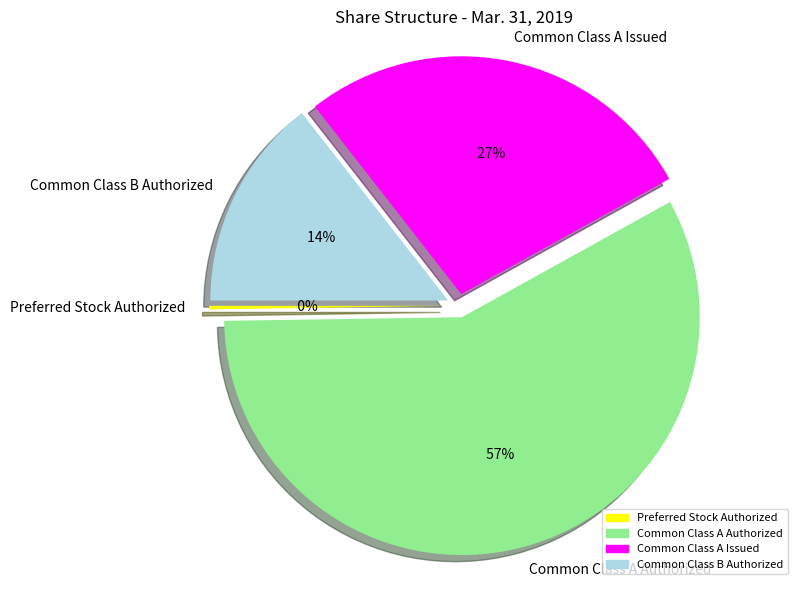

Is Common Class A Authorized the majority of the pie?

Yes